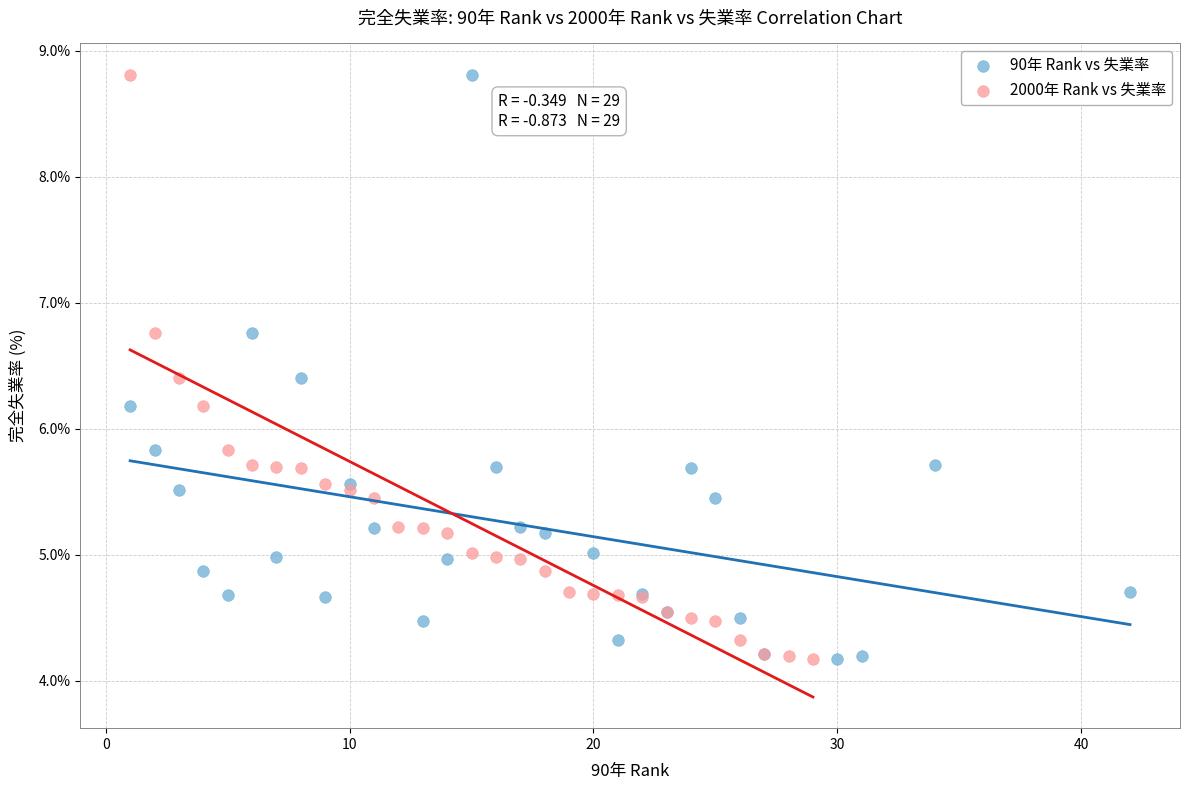

What are all the series names shown in the legend?

90年 Rank vs 失業率, 2000年 Rank vs 失業率